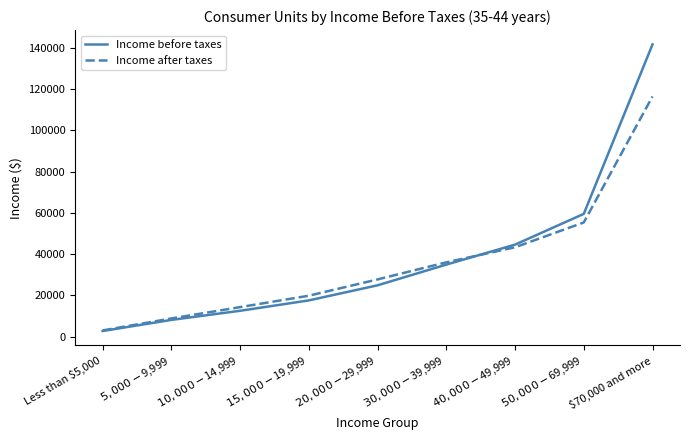

What is the sum of all Income before taxes values?

346828